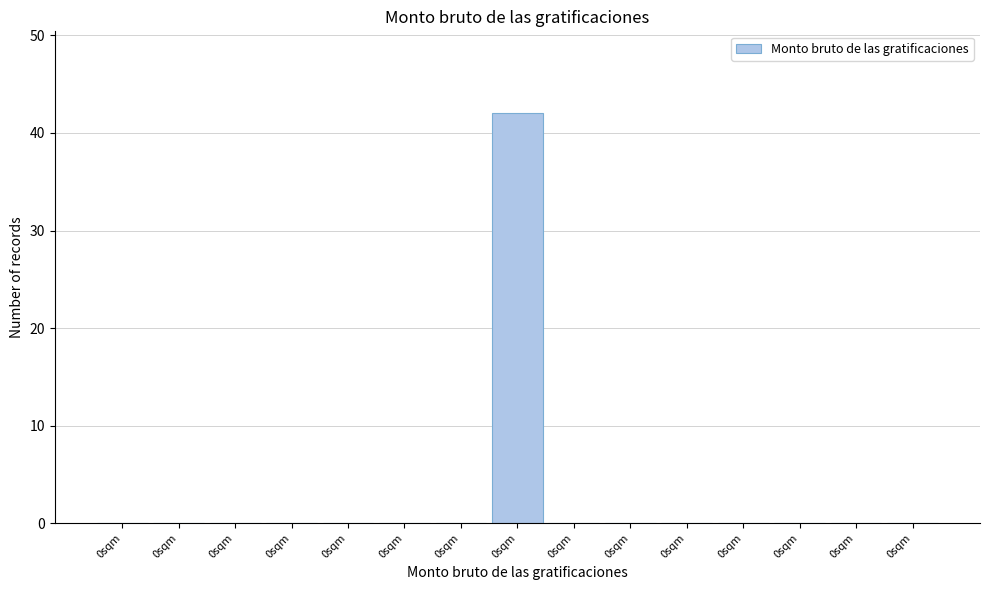

Count the number of categories in the chart.

15